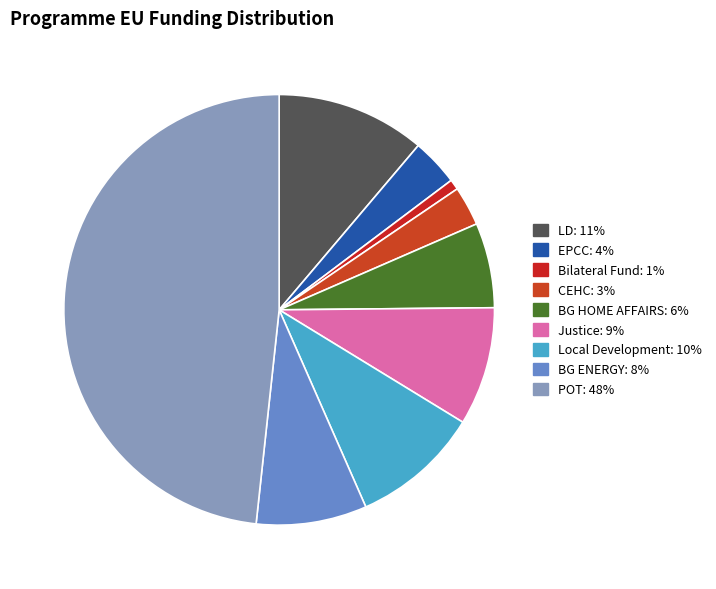

Is there any slice that represents more than half of the pie?

No